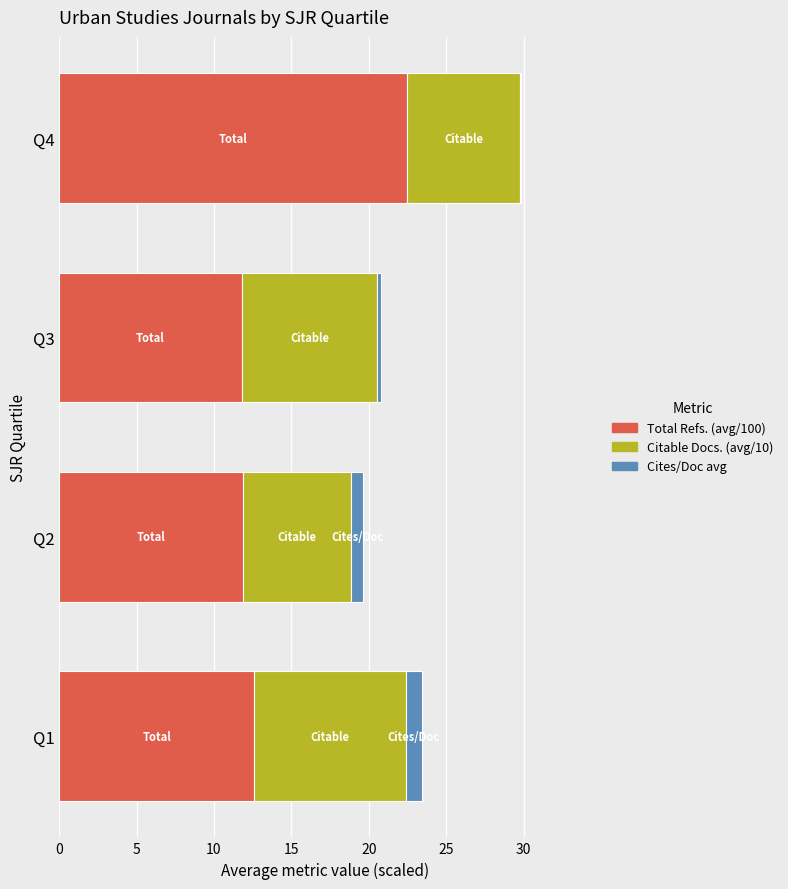

The value of Total Refs. (avg/100) at Q4 is 22.5. True or false?

True